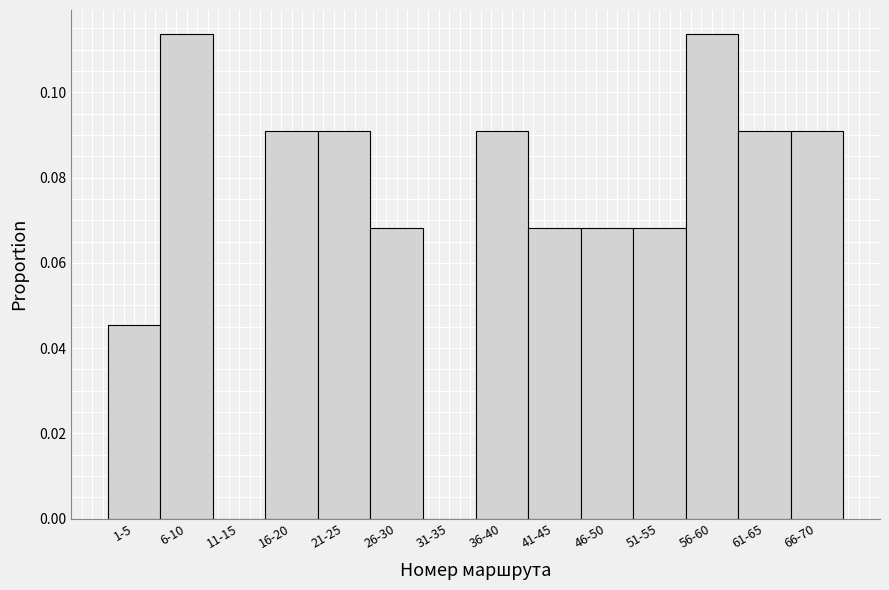

Is it true that the value at 6-10 is 0.2?

False